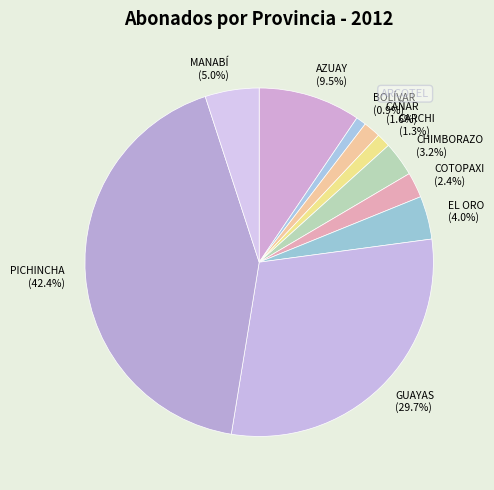

What portion of the pie excludes BOLÍVAR?

99.1%